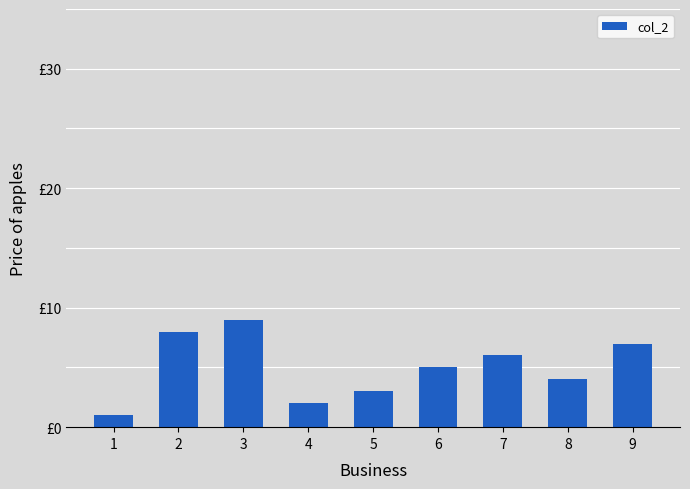

Are the bars horizontal?

No